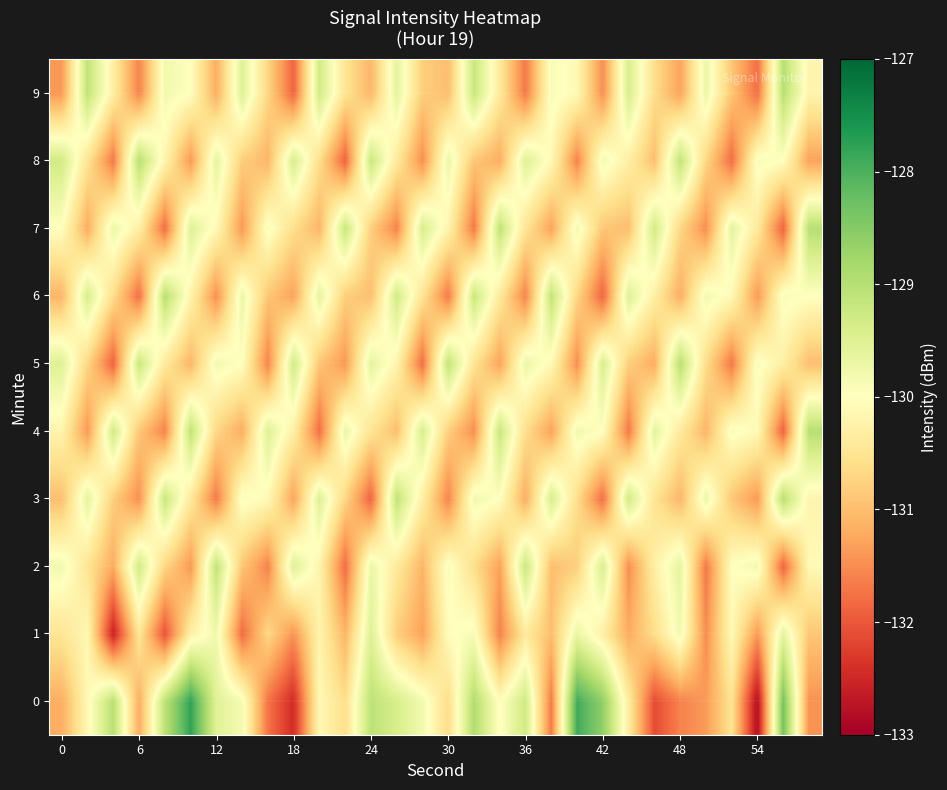

At how many categories does at least one series exceed -128?

2